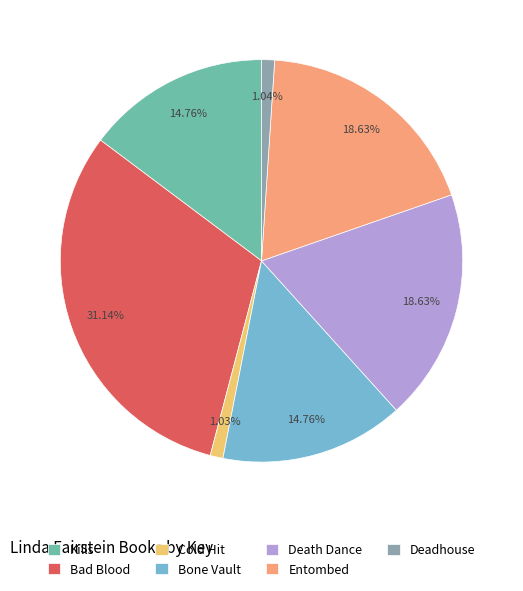

To the nearest percent, what is the difference between the Cold Hit and Bad Blood slice percentages?

30%